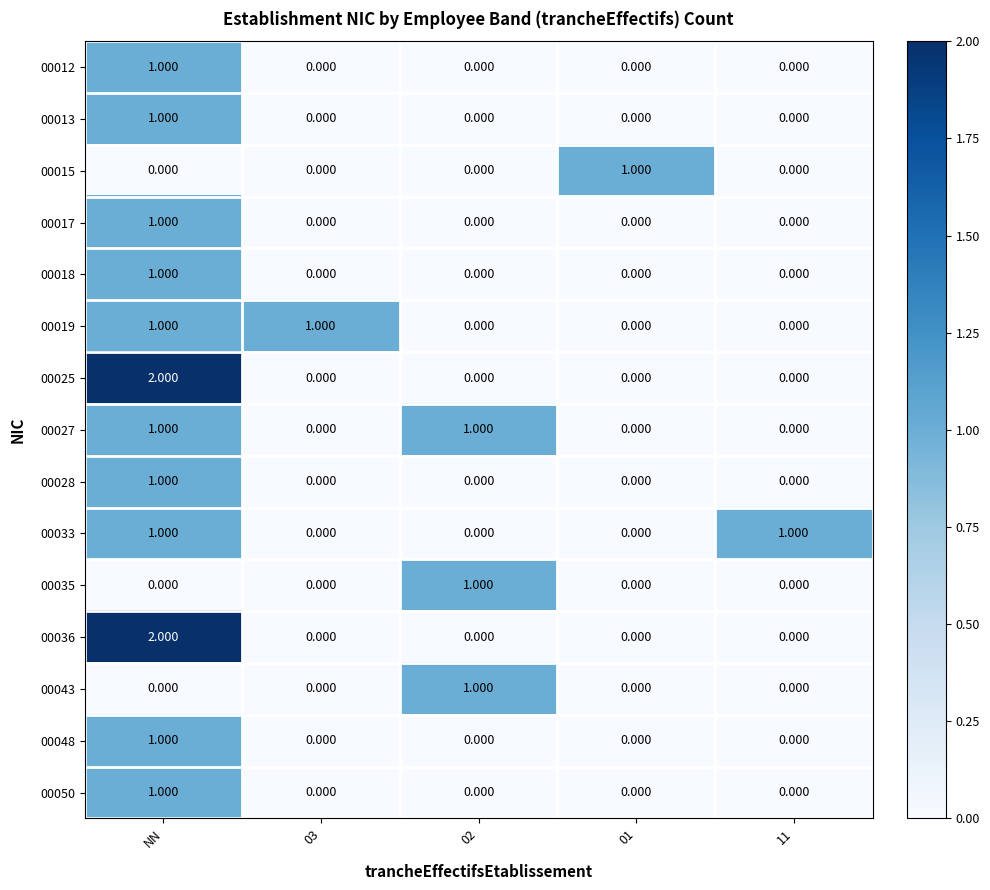

Which label corresponds to the largest value in the chart?

NN